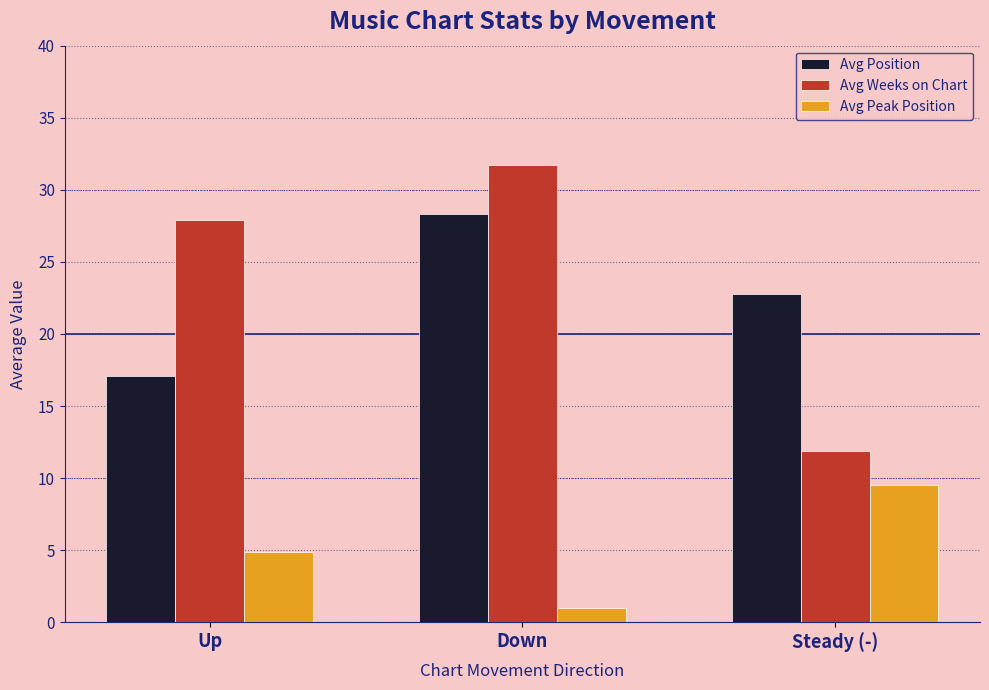

The value of Avg Peak Position at Down is 1.0. True or false?

True